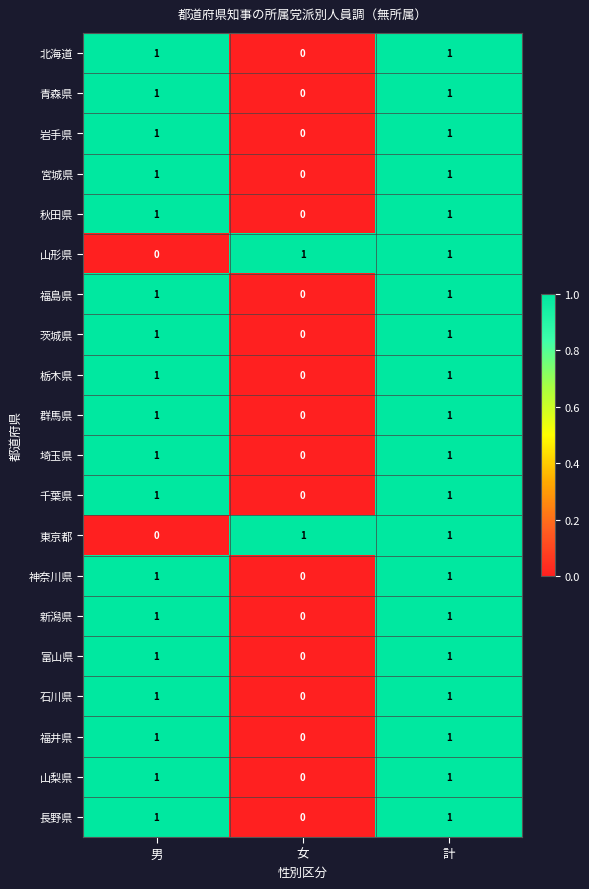

How many 福井県 values are between 0 and 1?

3